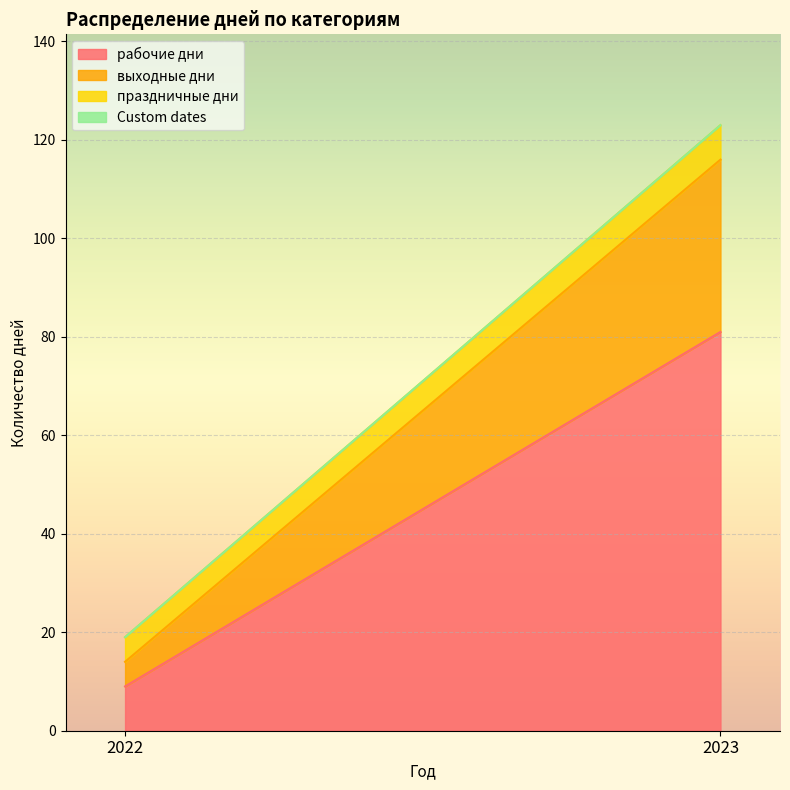

How many lines are shown in the chart?

4